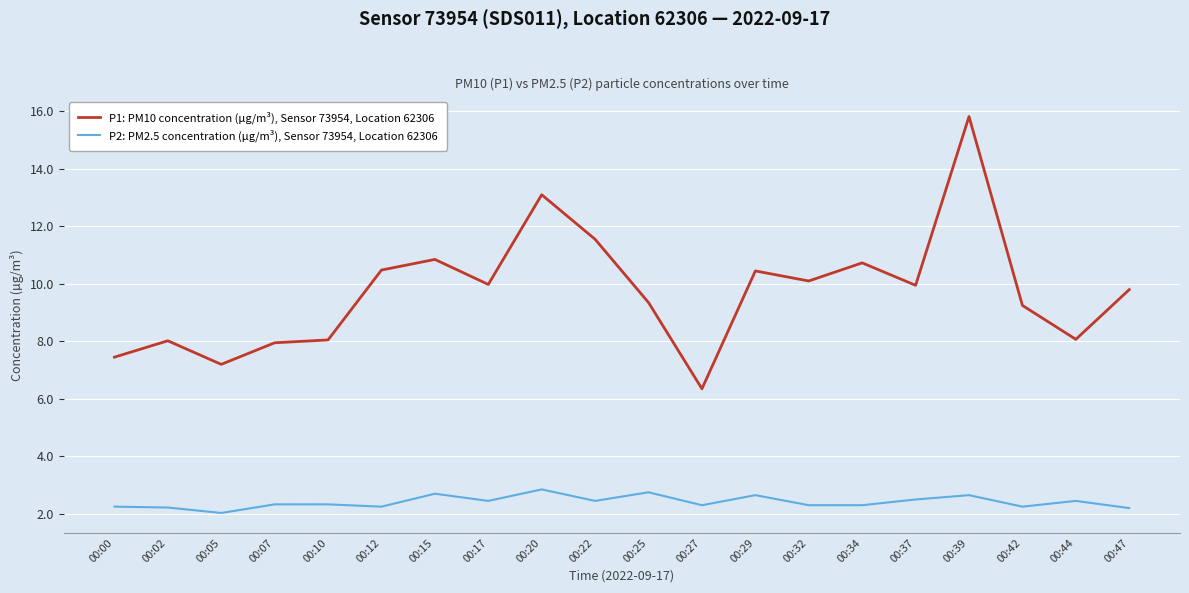

What is the difference between the maximum and minimum values in the P1: PM10 concentration (µg/m³), Sensor 73954, Location 62306 series?

9.5